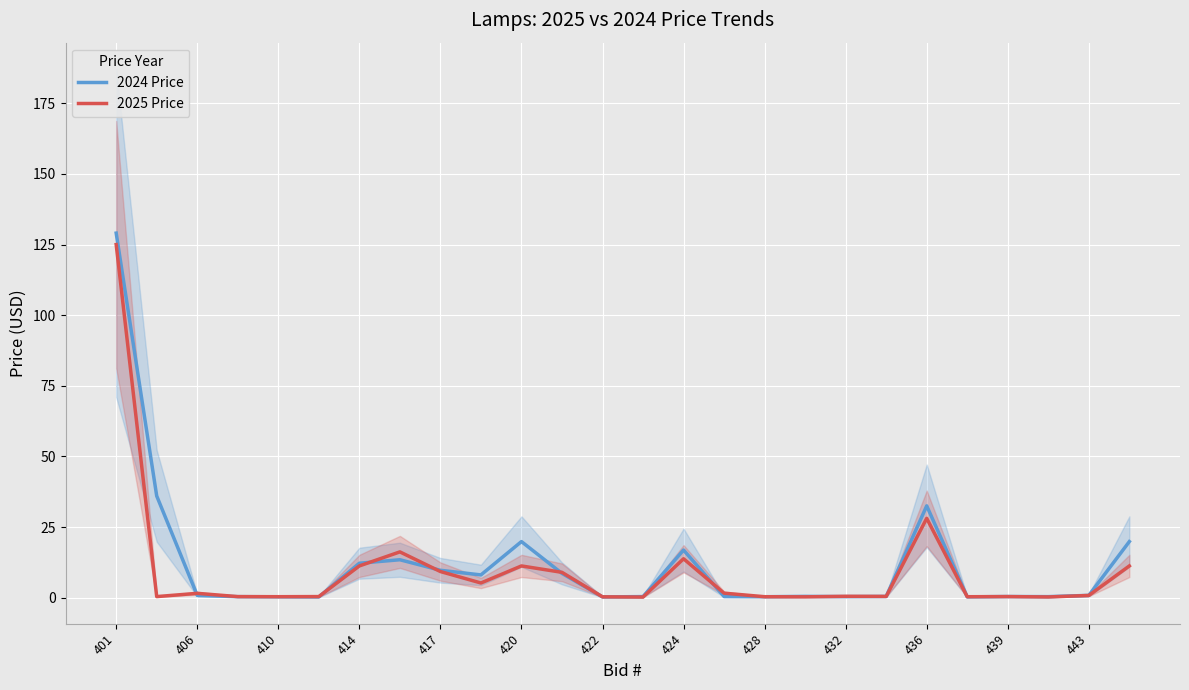

Rank the series by their maximum value, from lowest to highest.

2025 Price, 2024 Price